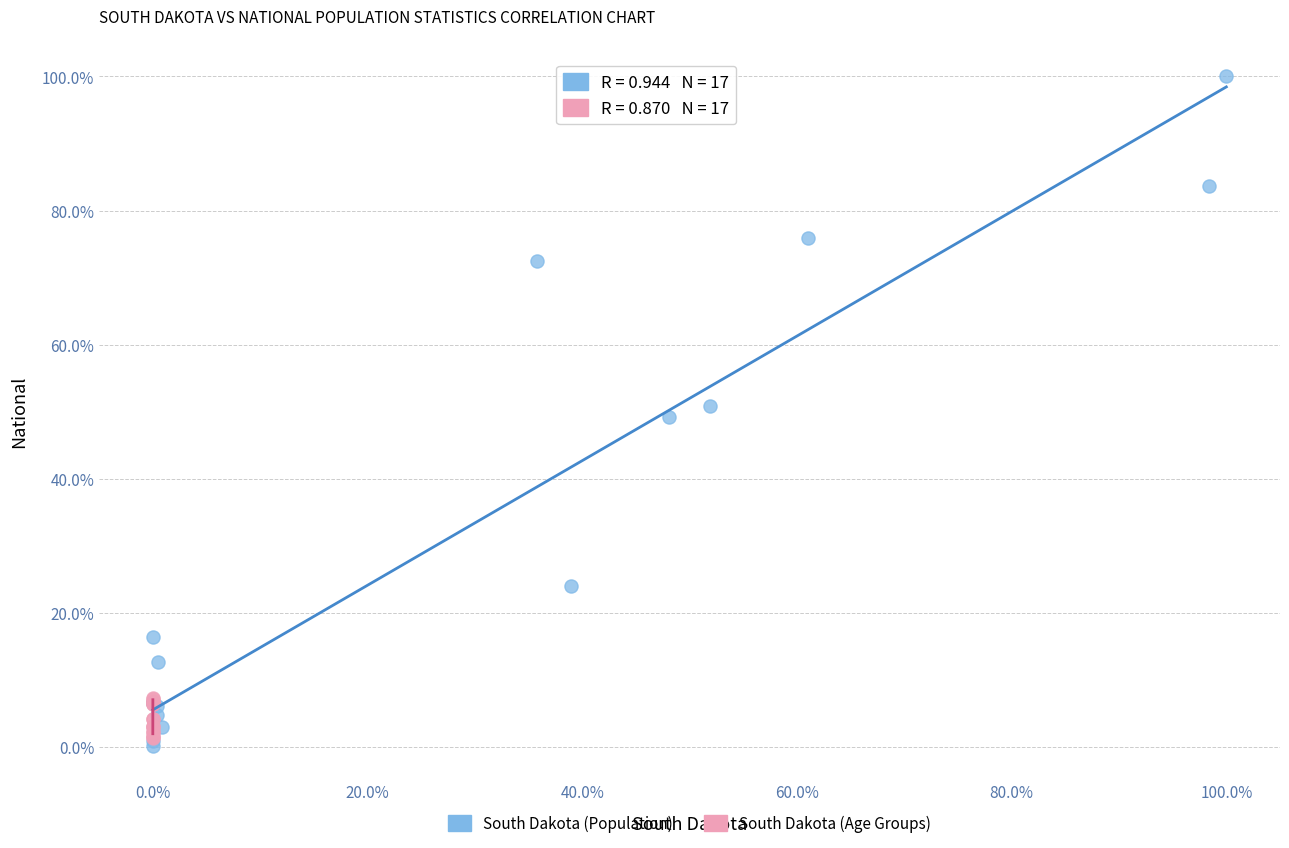

Which series contains the highest Y value?

South Dakota (Population)